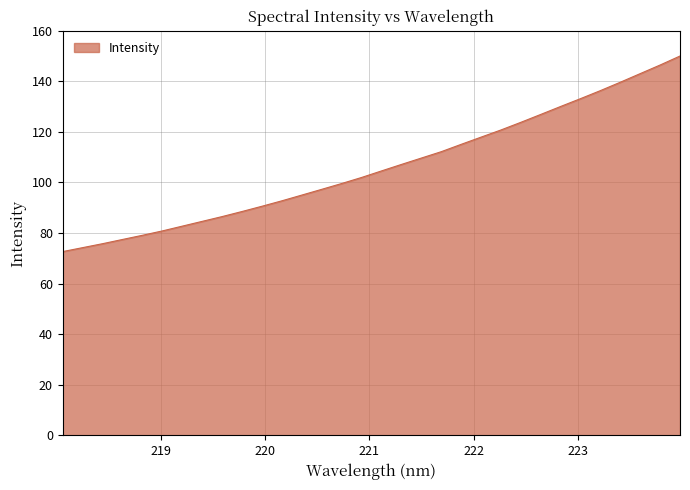

What is the difference between the maximum and minimum values?

77.3